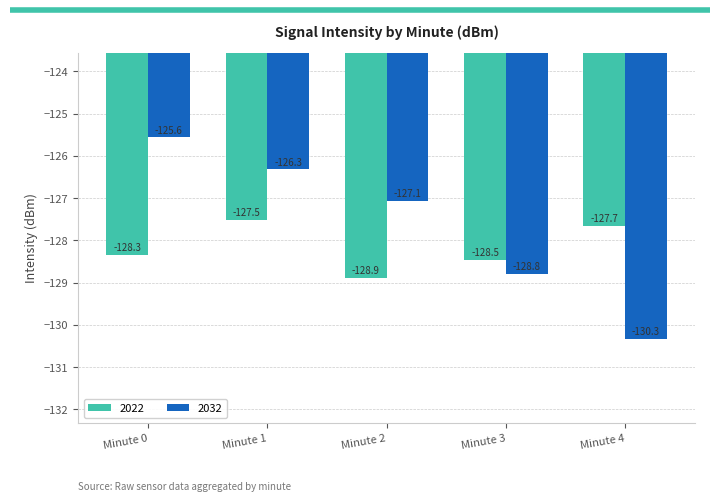

Which category has the lowest value in the 2032 series?

Minute 4